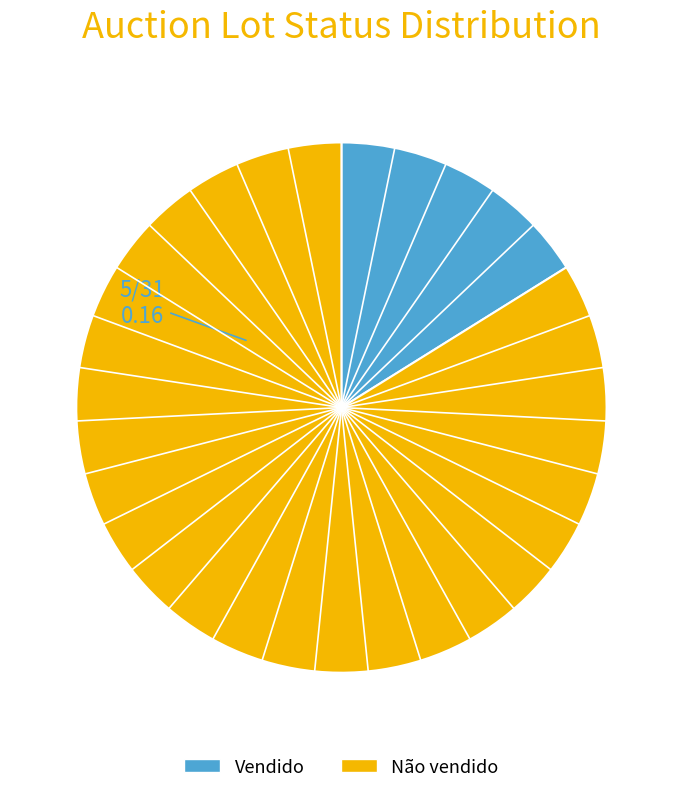

Between Vendido and Não vendido, which is larger?

Não vendido